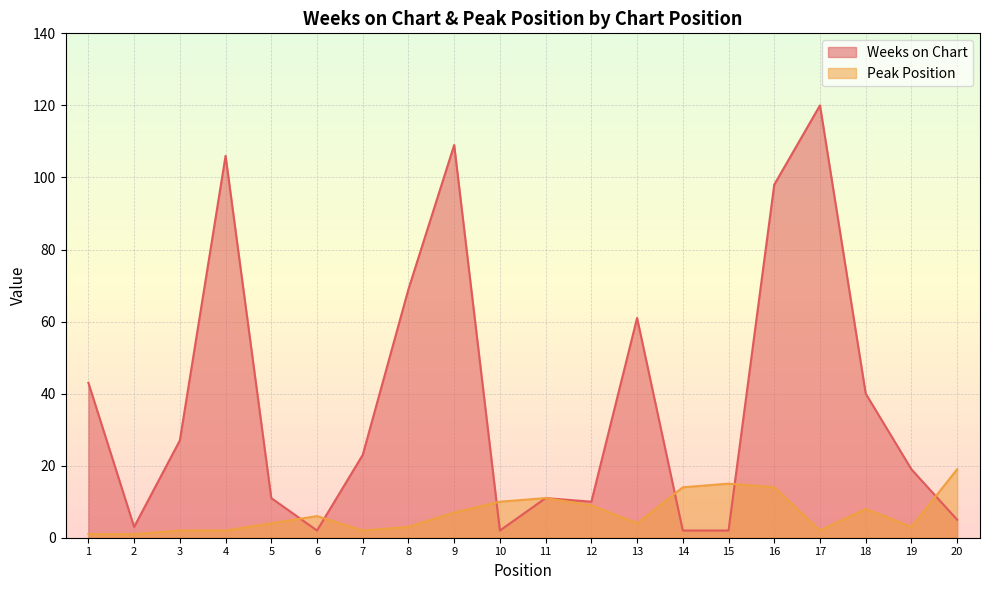

At how many categories does at least one series exceed 90?

4